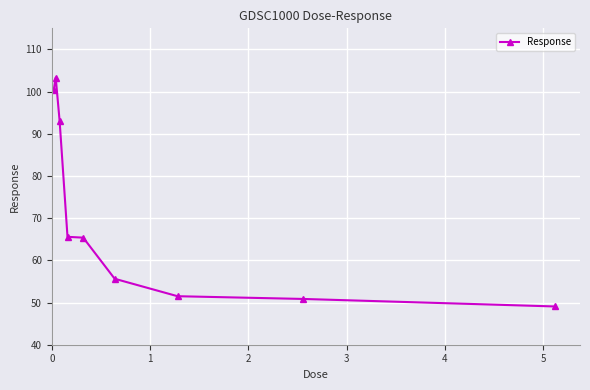

True or false: the data has more than 0 interior local peaks.

True